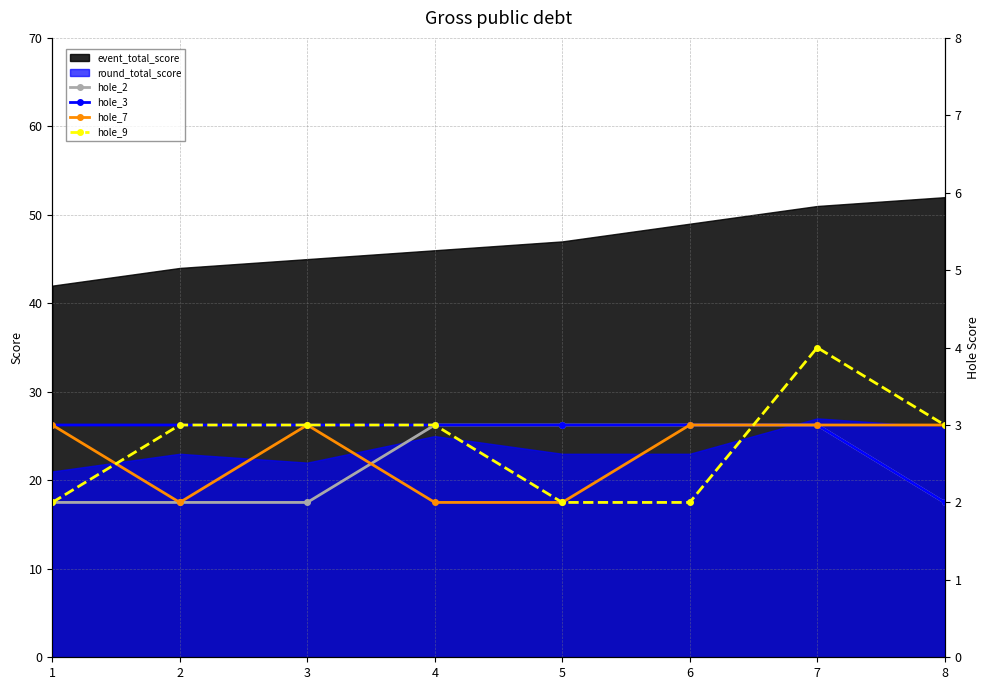

At which category does hole_7 reach its first local peak?

3